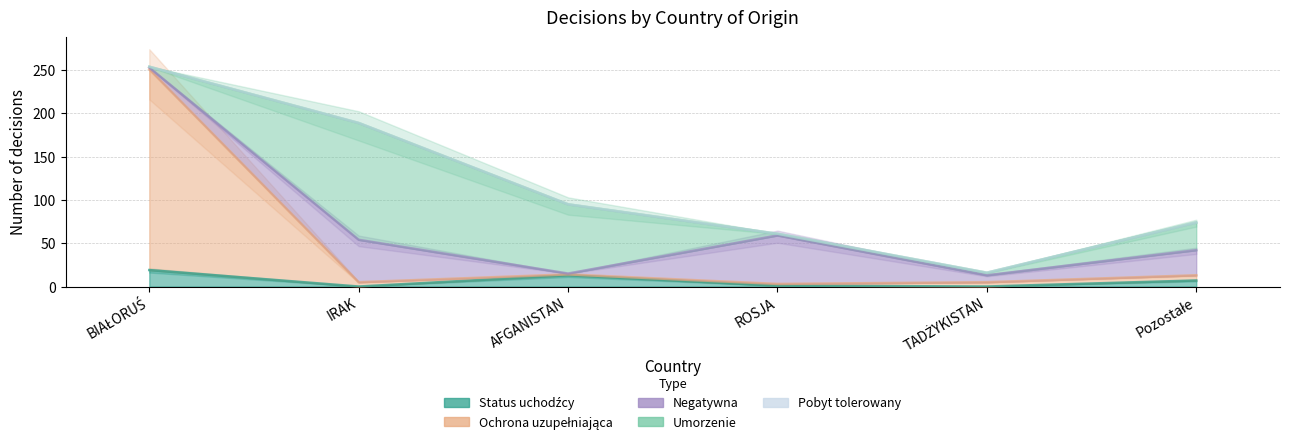

Rank the series by their maximum value, from highest to lowest.

Umorzenie, Pobyt tolerowany, Negatywna, Ochrona uzupełniająca, Status uchodźcy